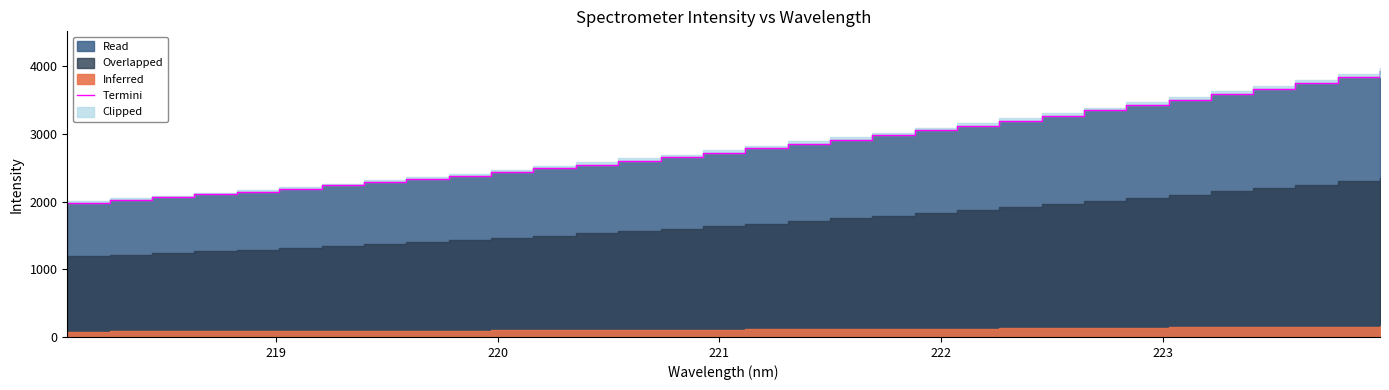

Reading left to right, list all the values displayed in this chart.

1985.4	2023.9	2064.1	2106.3	2148.8	2192.2	2238.1	2286.9	2334.6	2384.3	2437.3	2490.9	2547.7	2605.2	2663.3	2724.4	2788.6	2854.5	2917.1	2980.6	3052.7	3123.9	3196.2	3271.4	3349.0	3426.8	3505.3	3583.7	3668.3	3753.9	3836.8	3926.2